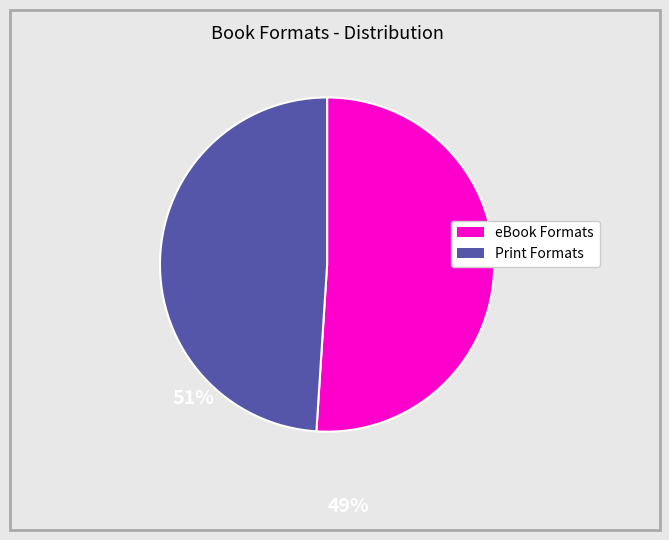

Rank the categories by value from highest to lowest.

eBook Formats, Print Formats